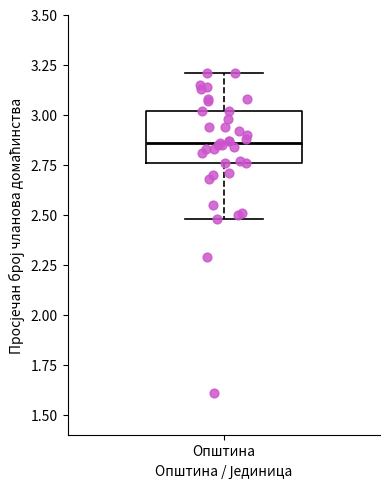

Where does the upper whisker of the box for Општина end on the y-axis? The values are not printed on the chart, so give them approximately, as read against the axis.

3.20